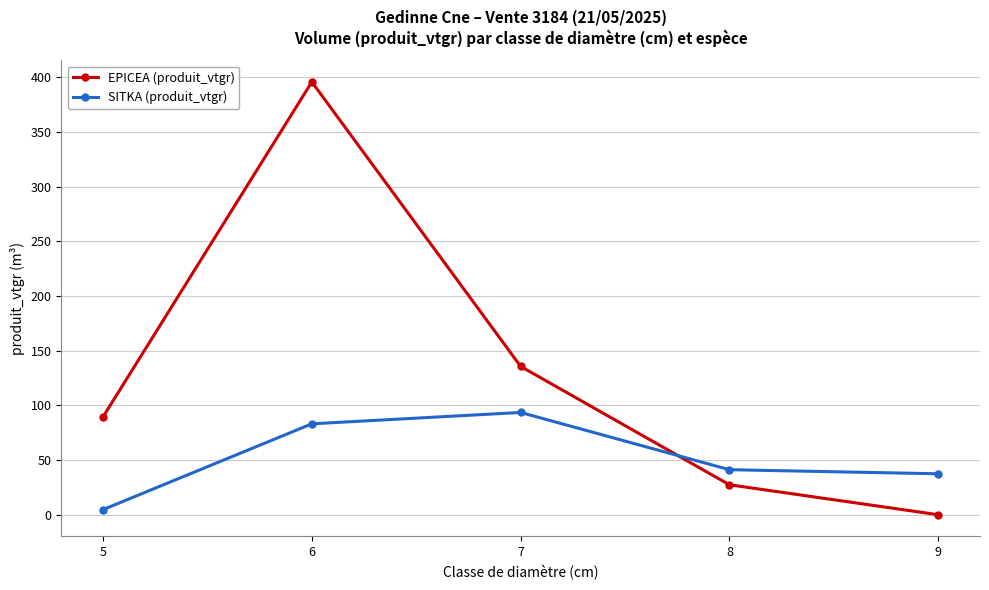

The value of SITKA (produit_vtgr) at 8 is 41.2. True or false?

True